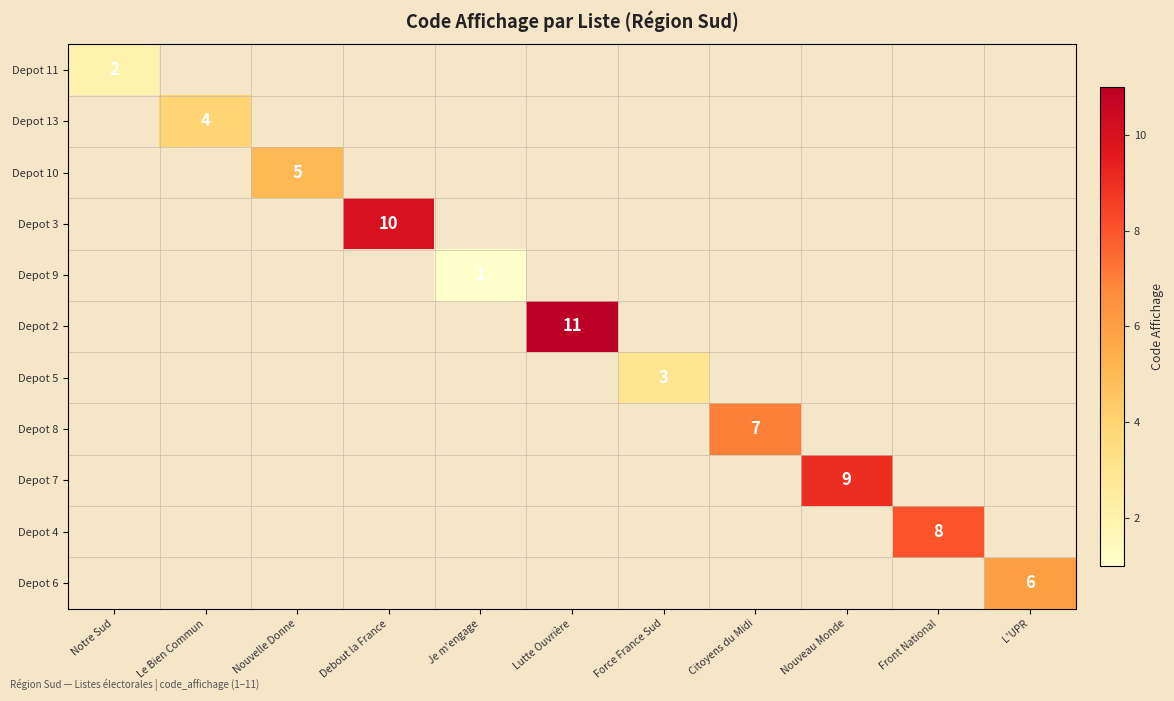

Which label corresponds to the largest value in the chart?

Lutte Ouvrière